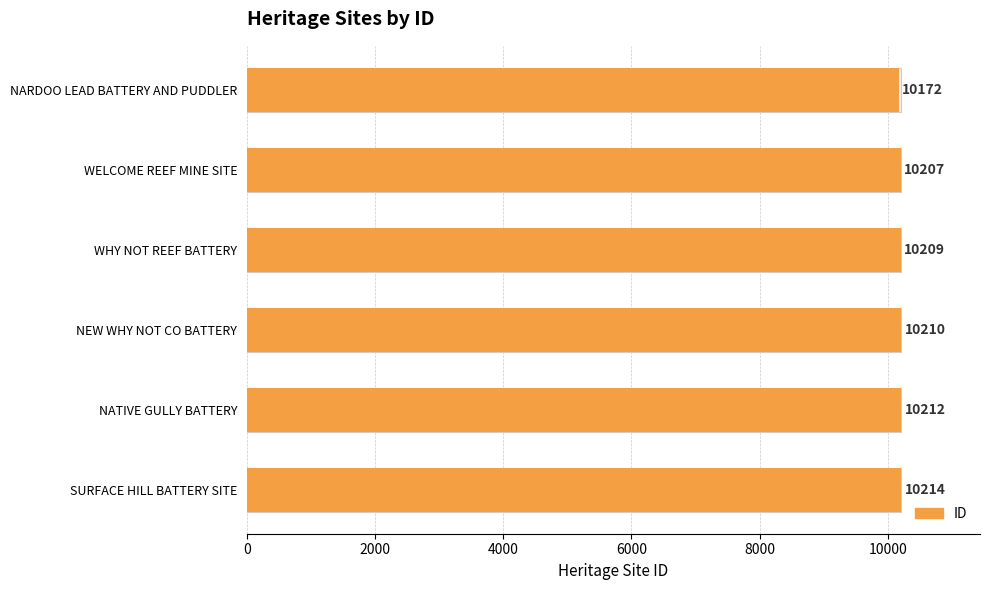

What is the difference between the second highest and second lowest values?

5